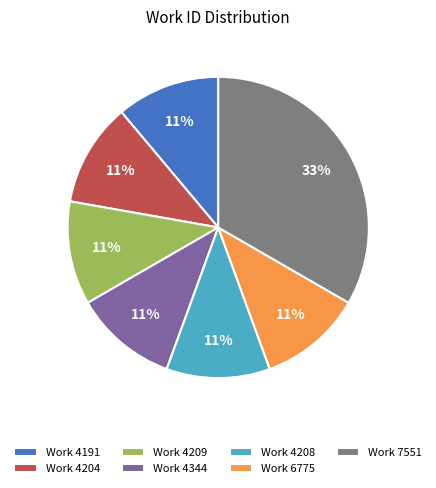

Does any single category account for the majority?

No